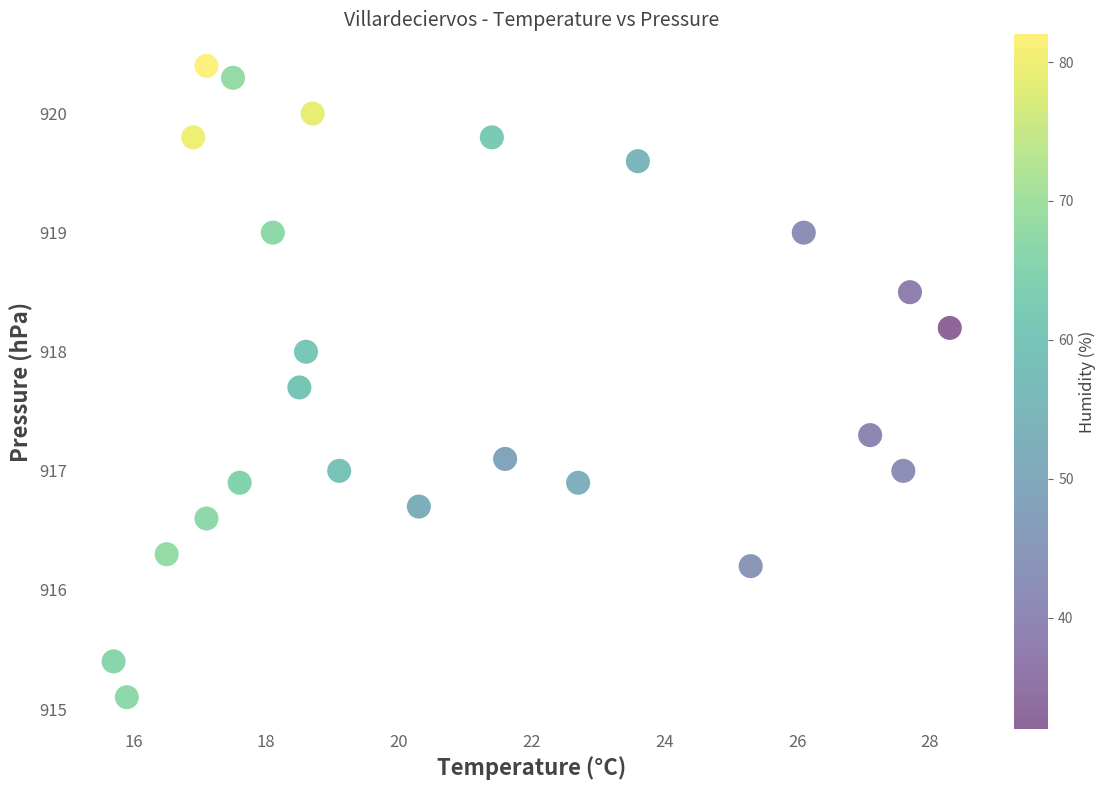

What is the range of X values (max minus min)?

12.6